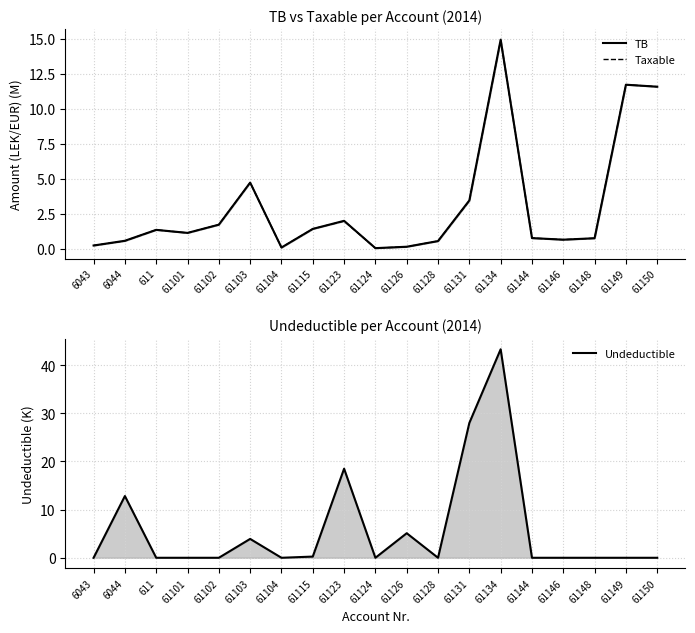

What is the label of the 17th point from the left?

61148